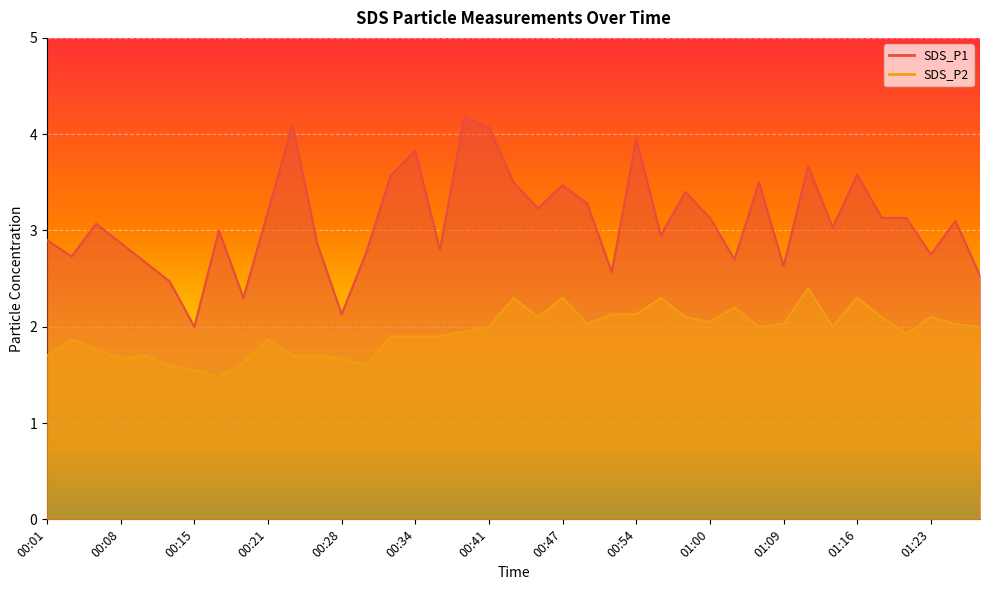

What is the difference between the maximum and minimum values in the SDS_P1 series?

2.2